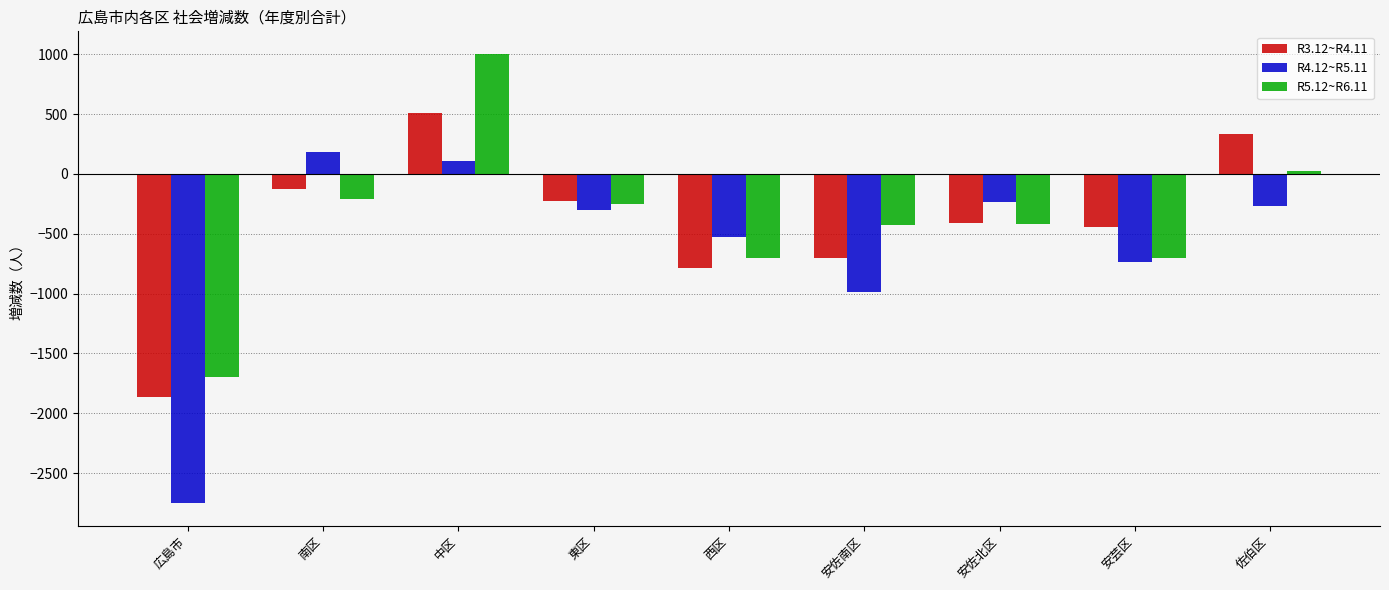

At which category is the sum across all series the highest?

中区